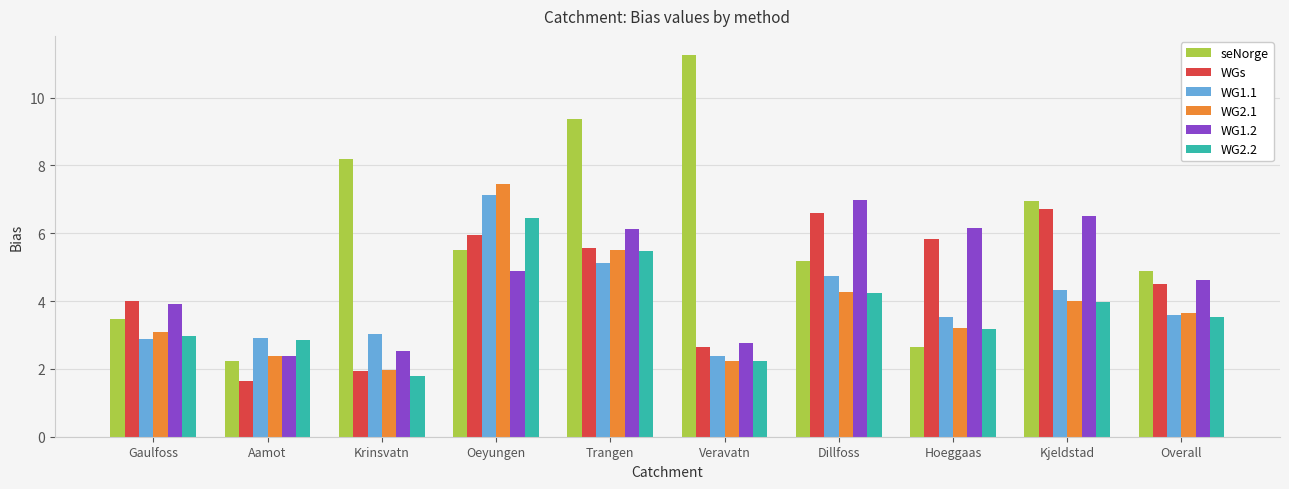

List the labels in order of WG2.1 value, largest first.

Oeyungen, Trangen, Dillfoss, Kjeldstad, Overall, Hoeggaas, Gaulfoss, Aamot, Veravatn, Krinsvatn